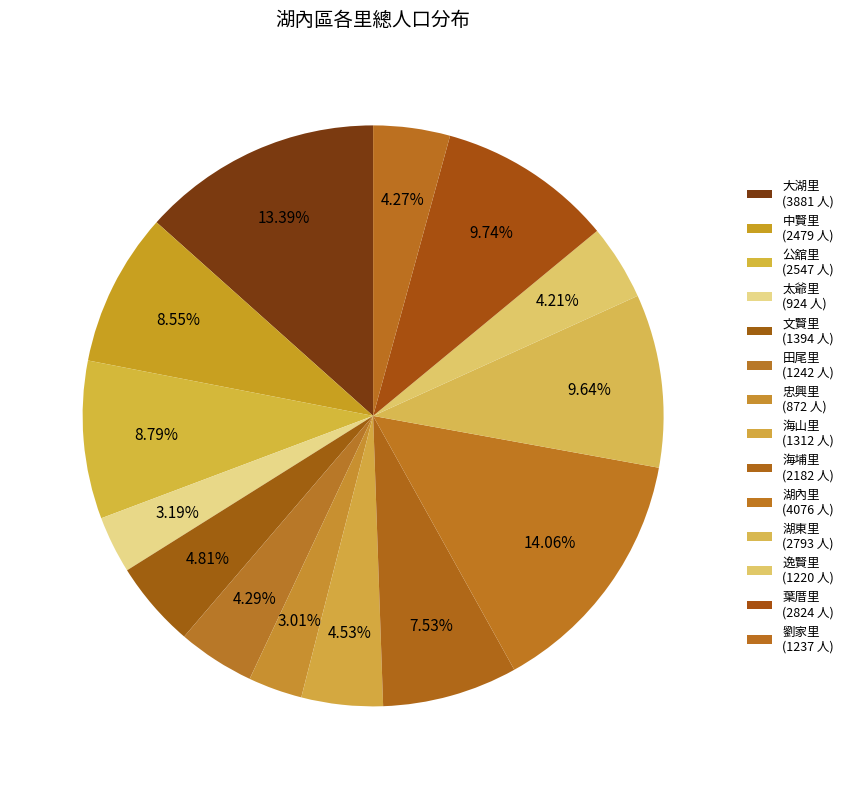

What percentage is NOT represented by 逸賢里?

95.8%